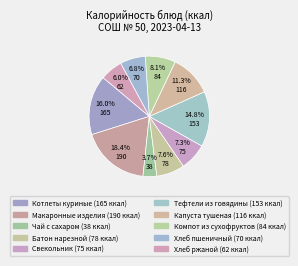

How many segments does this pie chart have?

10